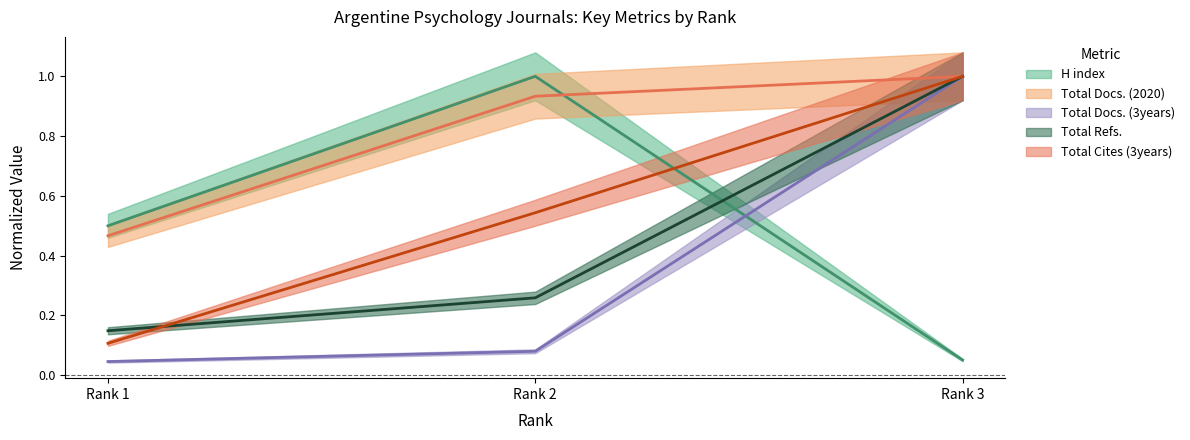

What is the spread (max minus min) of values at 2?

0.9